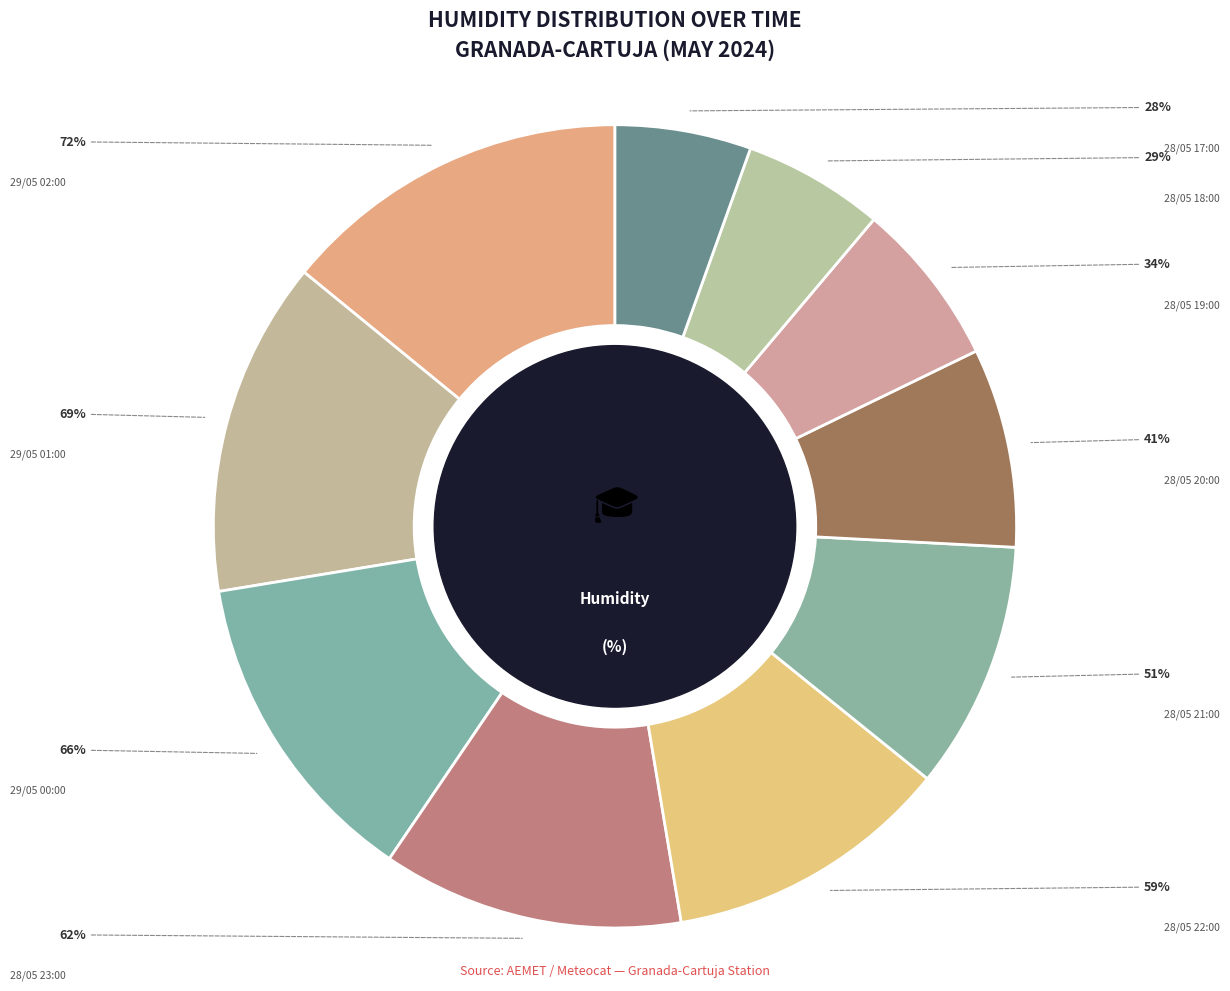

Is there a majority slice in this chart?

No